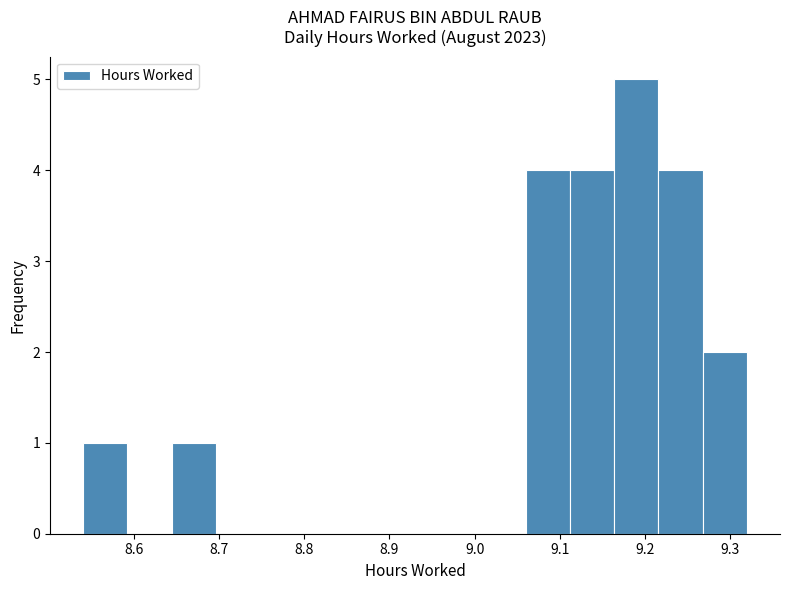

Reading left to right, list every bar in this chart as the range it spans on the x-axis followed by its height. Neither the bar edges nor the heights are printed on the chart, so give them approximately, as read against the axes.

8.540 to 8.592: 1
8.592 to 8.644: 0
8.644 to 8.696: 1
8.696 to 8.748: 0
8.748 to 8.800: 0
8.800 to 8.852: 0
8.852 to 8.904: 0
8.904 to 8.956: 0
8.956 to 9.008: 0
9.008 to 9.060: 0
9.060 to 9.112: 4
9.112 to 9.164: 4
9.164 to 9.216: 5
9.216 to 9.268: 4
9.268 to 9.320: 2